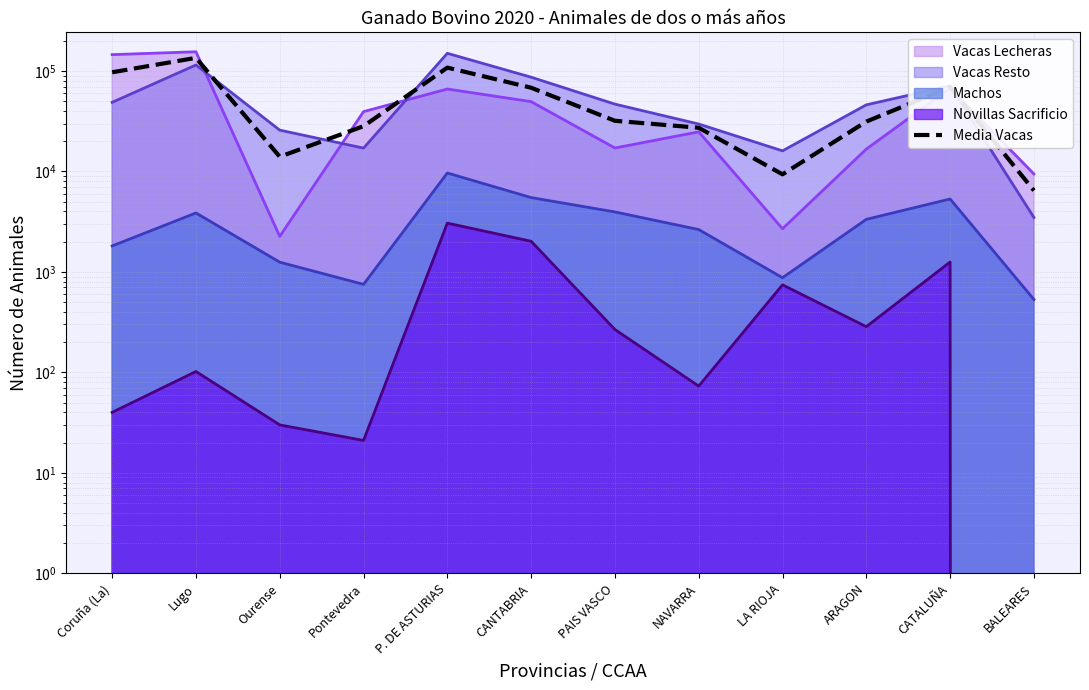

What is the change in value from Ourense to CANTABRIA?

+54194.0